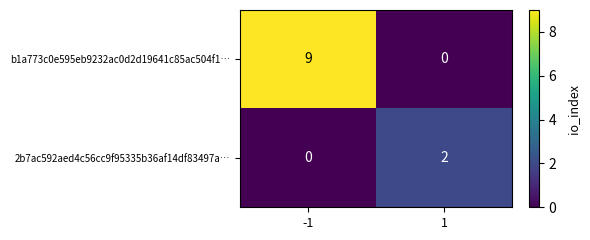

What is the approximate value of b1a773c0e595eb9232ac0d2d19641c85ac504f1… at -1?

9